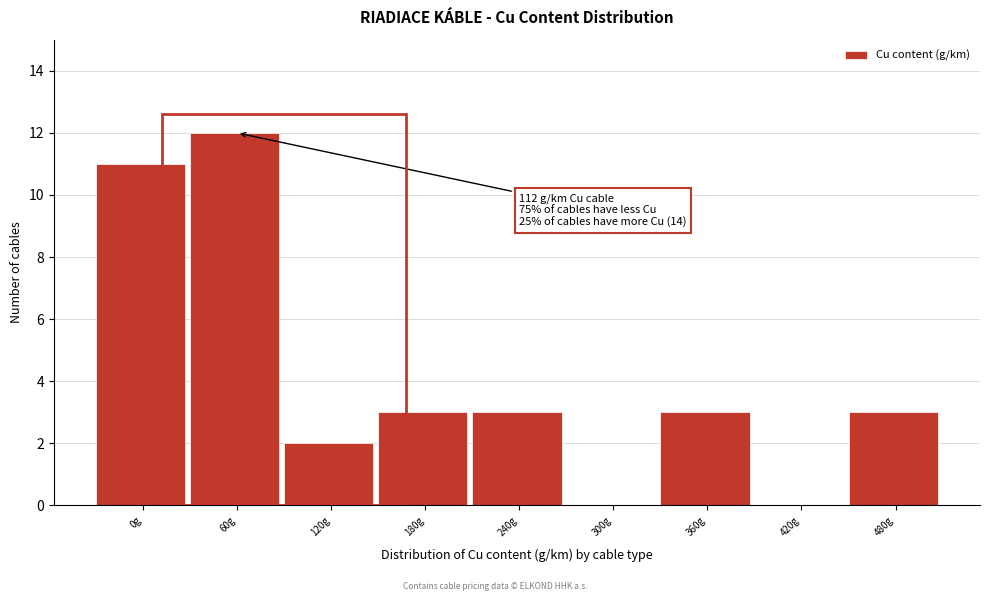

Reading left to right, list all the values displayed in this chart.

0g=11	60g=12	120g=2	180g=3	240g=3	300g=0	360g=3	420g=0	480g=3